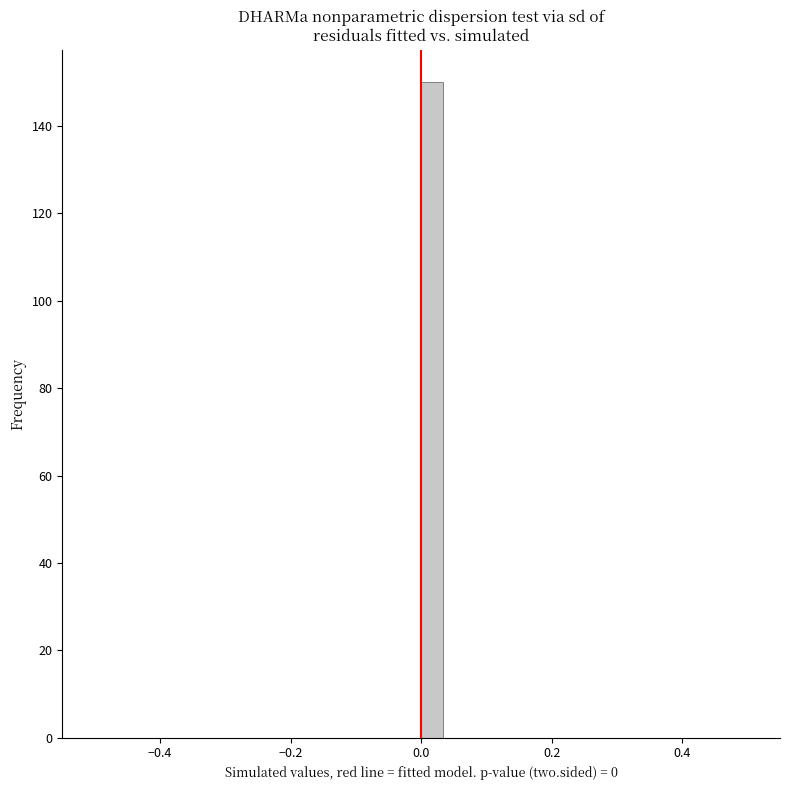

Read against the x-axis, roughly where is the centre of the tallest bar?

0.02